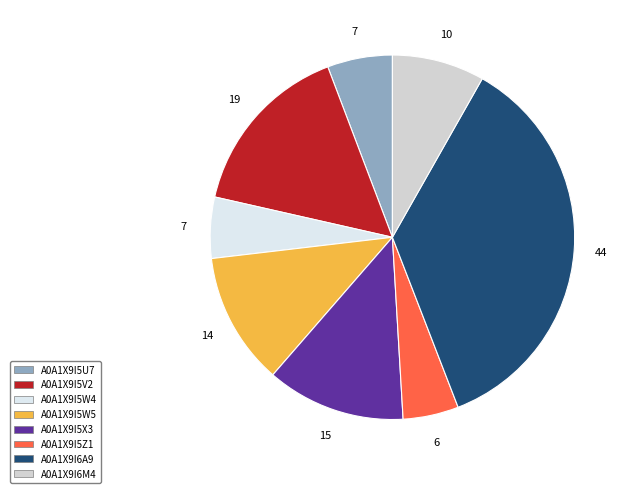

To the nearest percent, what is the combined percentage of A0A1X9I5X3 and A0A1X9I5W5?

24%